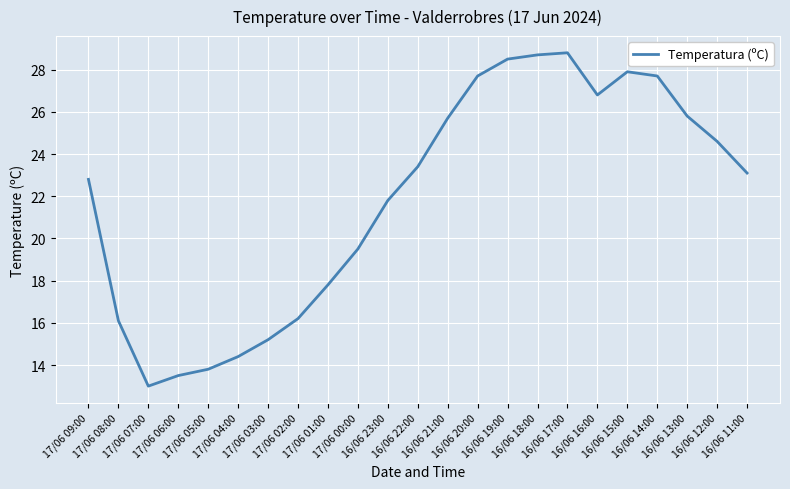

Reading left to right, list all the values displayed in this chart.

22.8	16.1	13.0	13.5	13.8	14.4	15.2	16.2	17.8	19.5	21.8	23.4	25.7	27.7	28.5	28.7	28.8	26.8	27.9	27.7	25.8	24.6	23.1